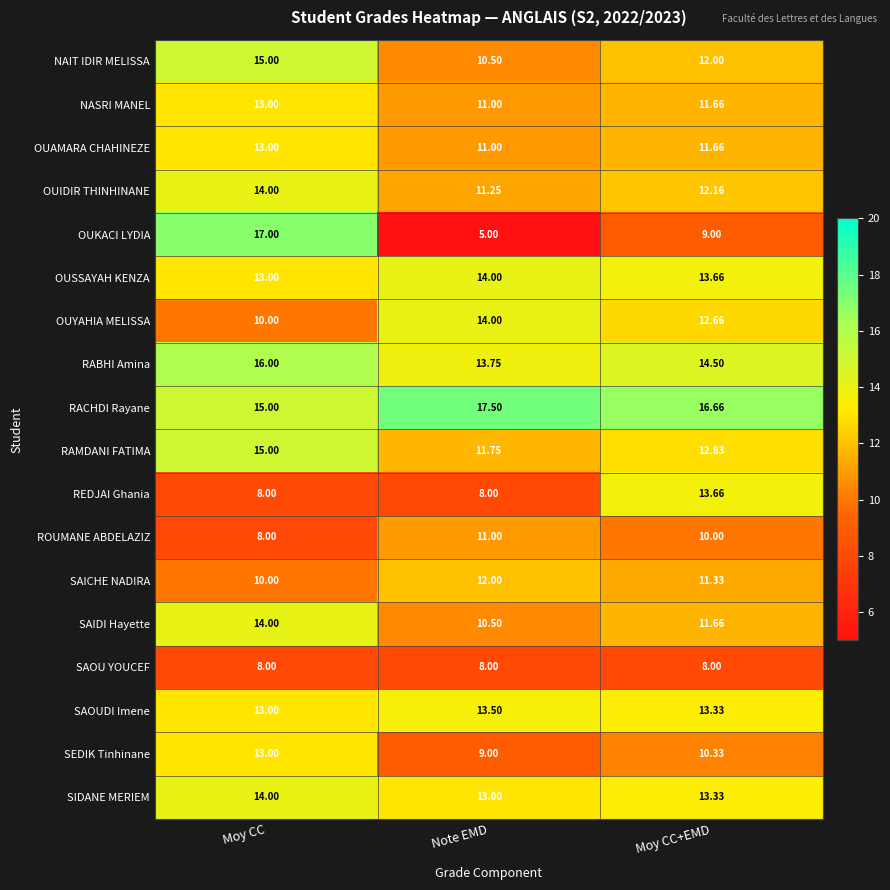

Between Moy CC and Moy CC+EMD, which series saw the biggest shift?

OUKACI LYDIA